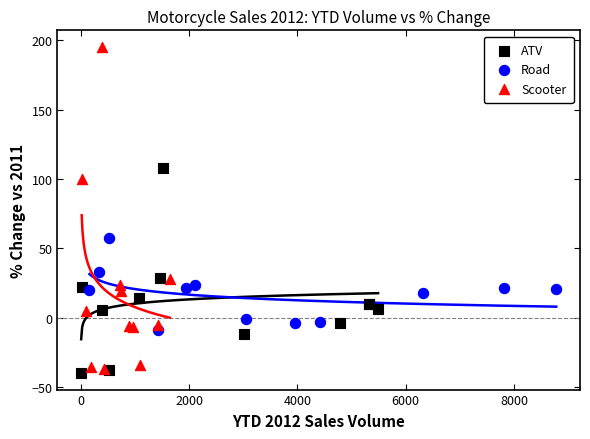

Which series reaches the minimum Y coordinate?

ATV